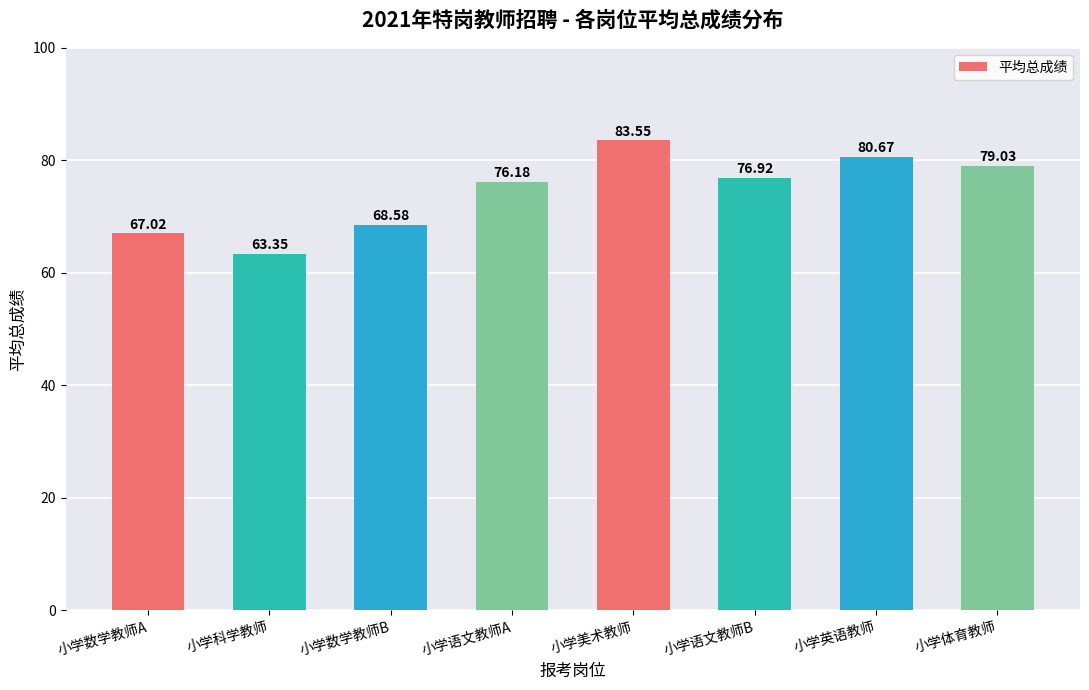

What is the label of the 2nd bar from the right?

小学英语教师